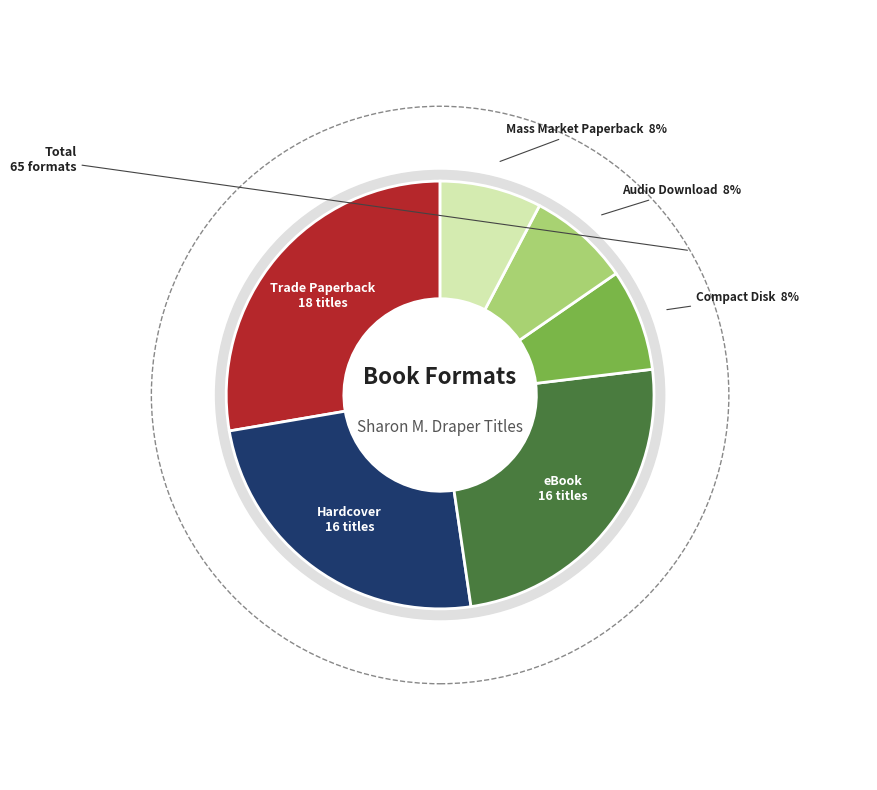

Between Compact Disk and eBook, which is larger?

eBook